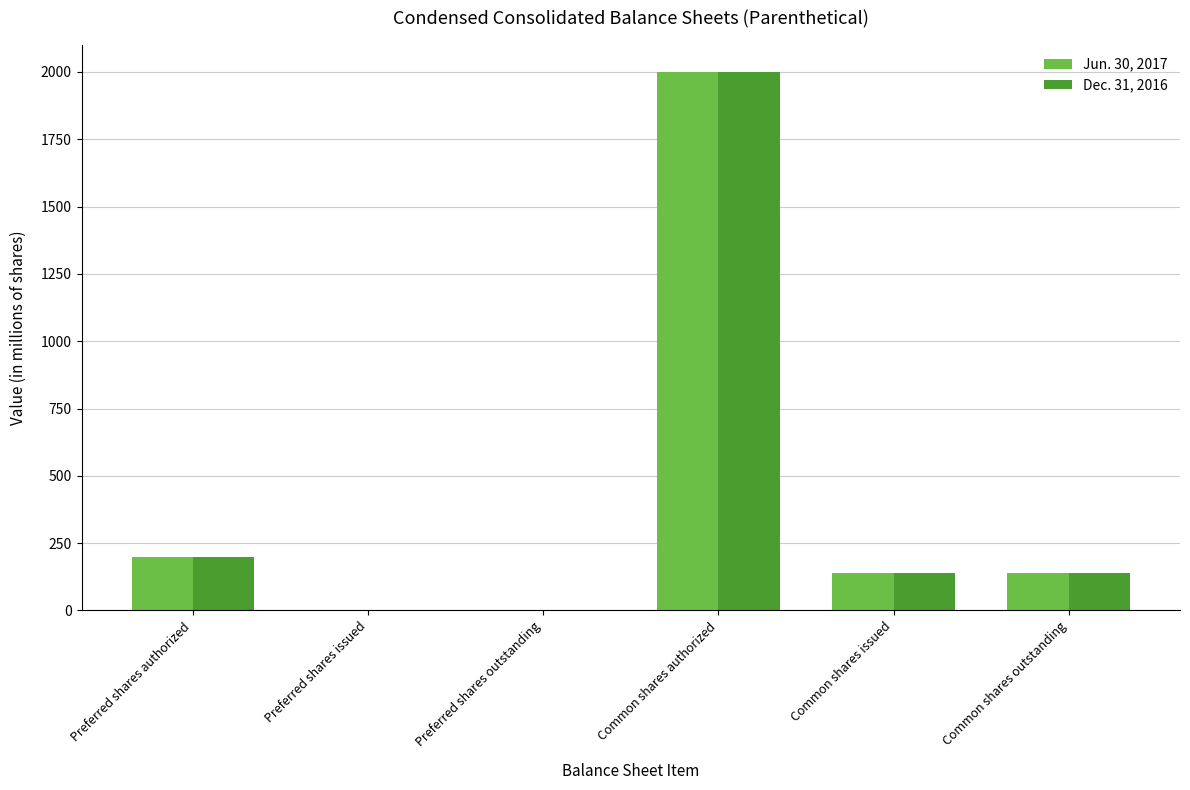

What is the sum of the Dec. 31, 2016 values at Common shares authorized and Preferred shares issued?

2000.0